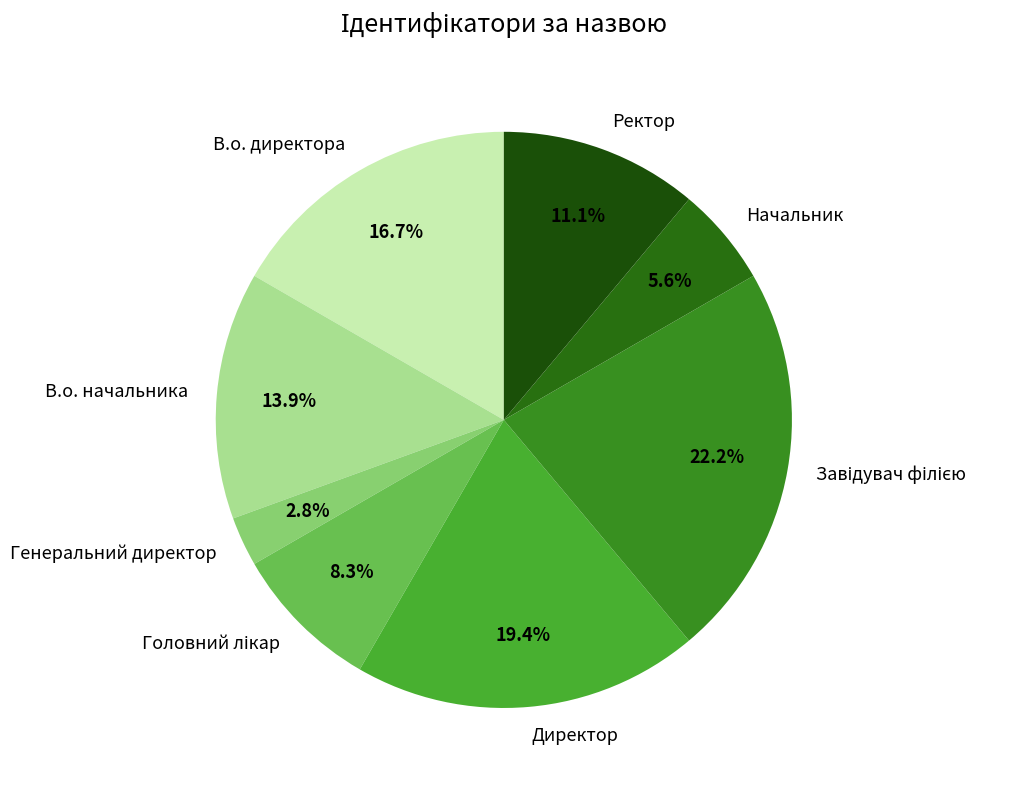

Approximately how many times larger is the value at В.о. начальника compared to Директор?

0.7